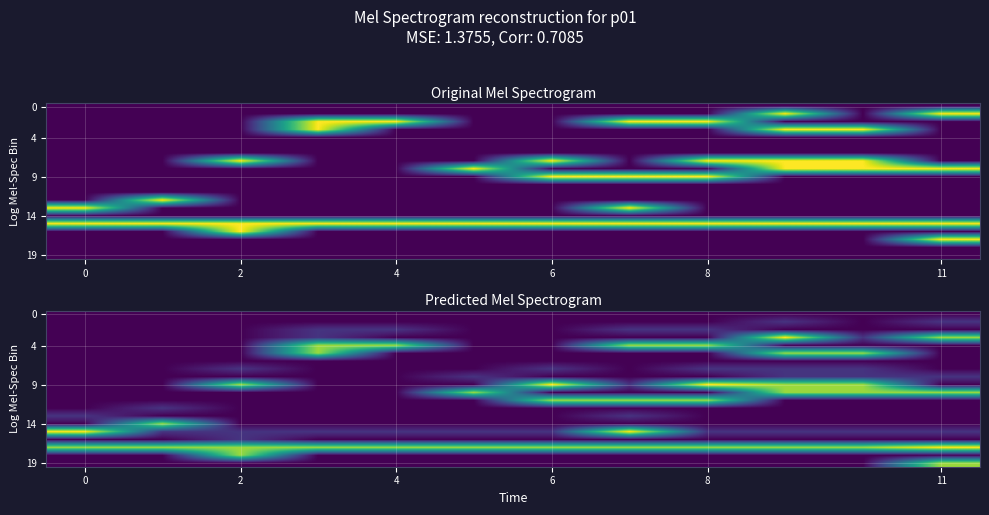

What is the difference between the highest and lowest values at 7?

1.0